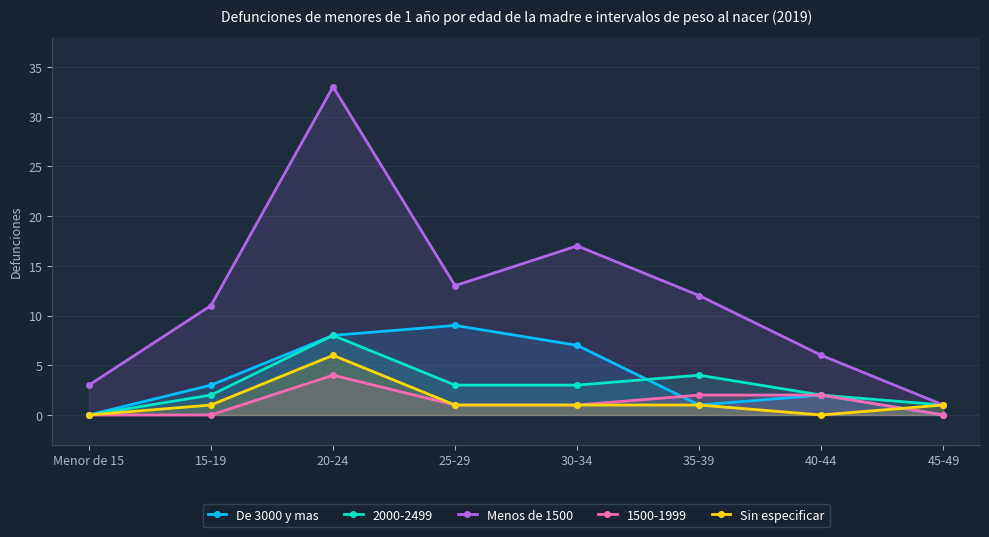

How many positive values does the De 3000 y mas series have?

6